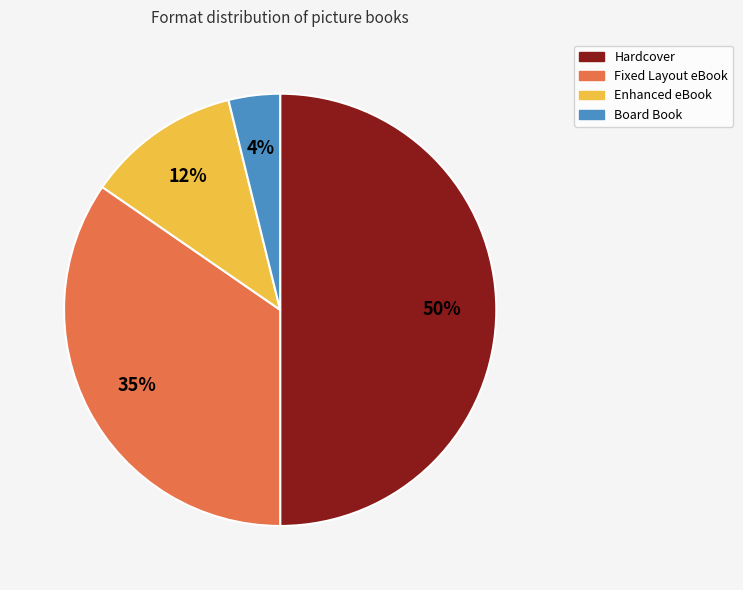

Is the sum of Enhanced eBook and Fixed Layout eBook greater than half?

No